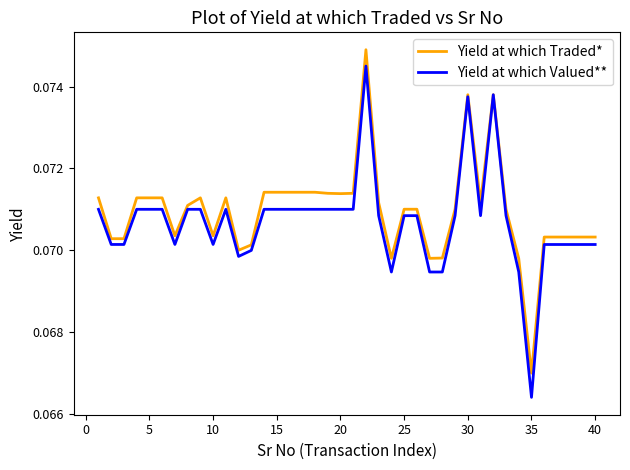

List the series in order of their peak value, highest first.

Yield at which Traded*, Yield at which Valued**